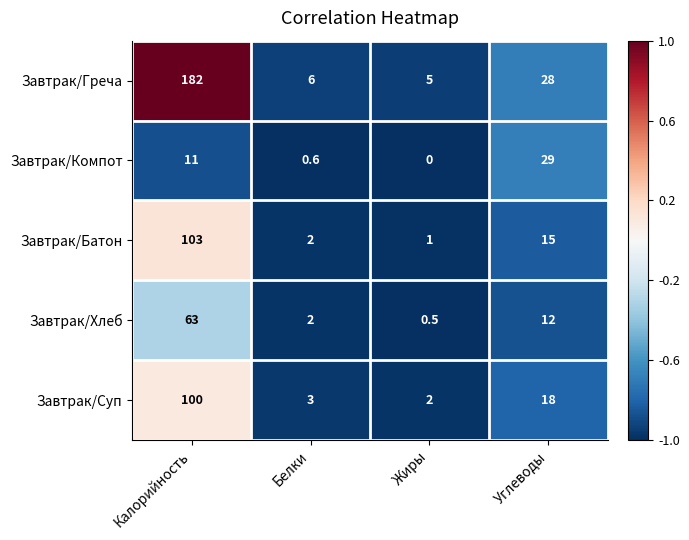

How many categories are shown in the chart?

4